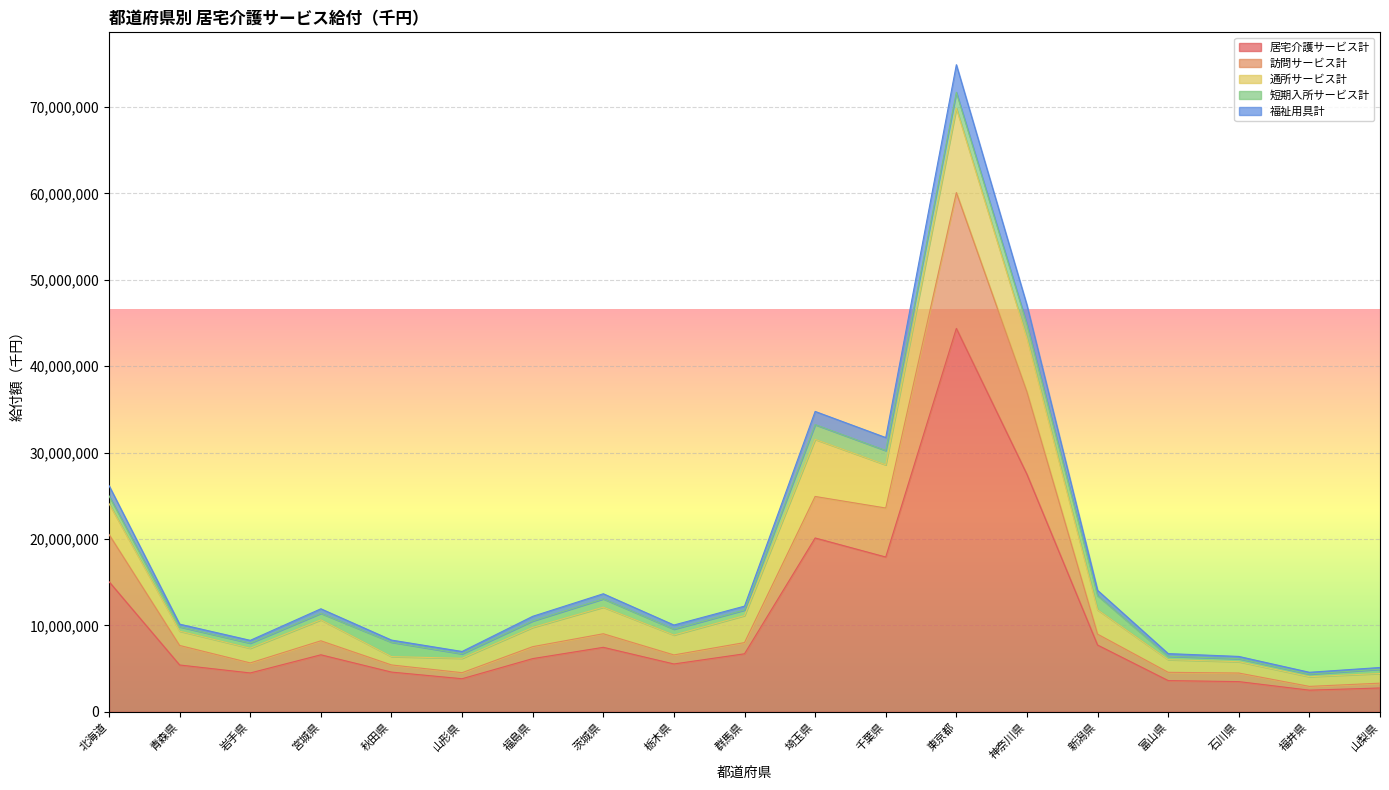

Where does the 福祉用具計 series first go above 11058318?

北海道